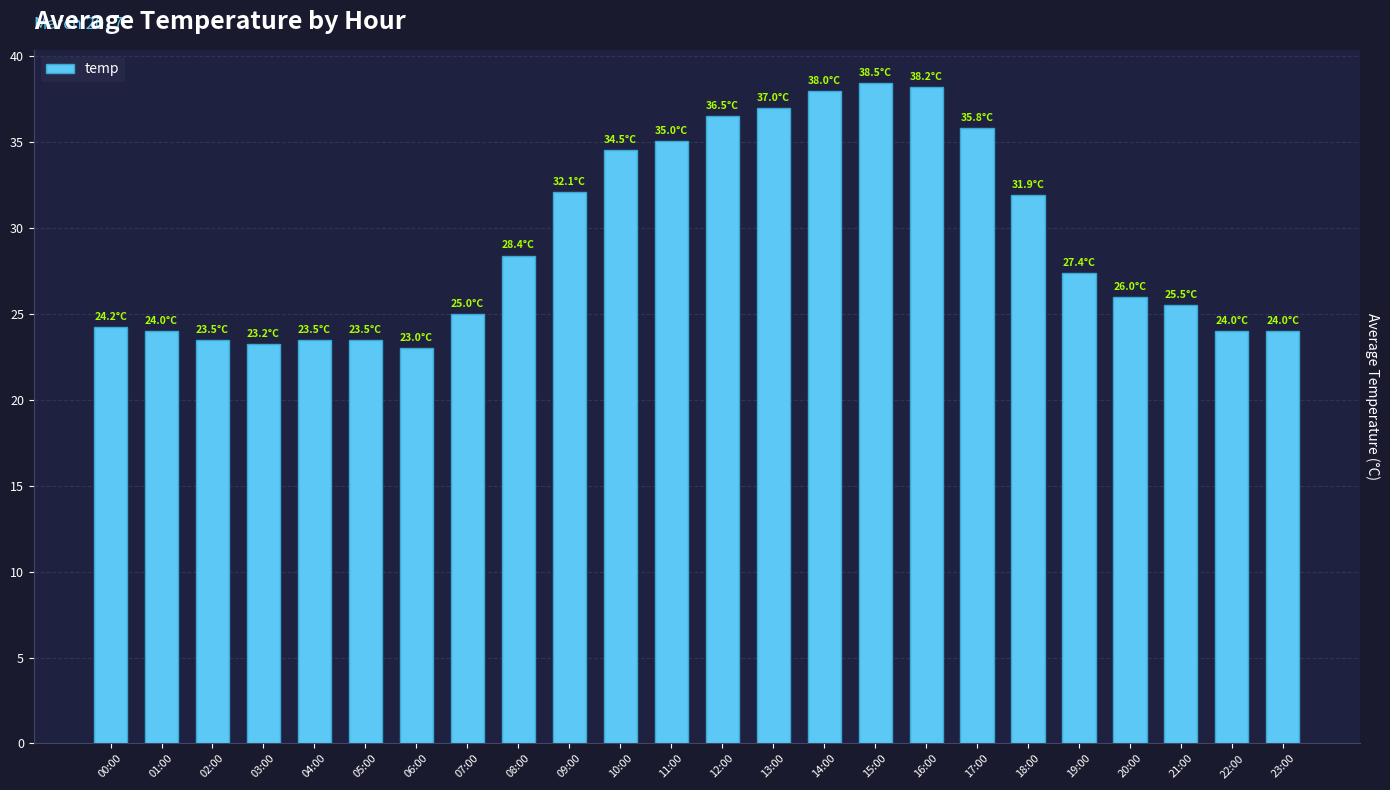

What is the change in value from 13:00 to 19:00?

-9.6